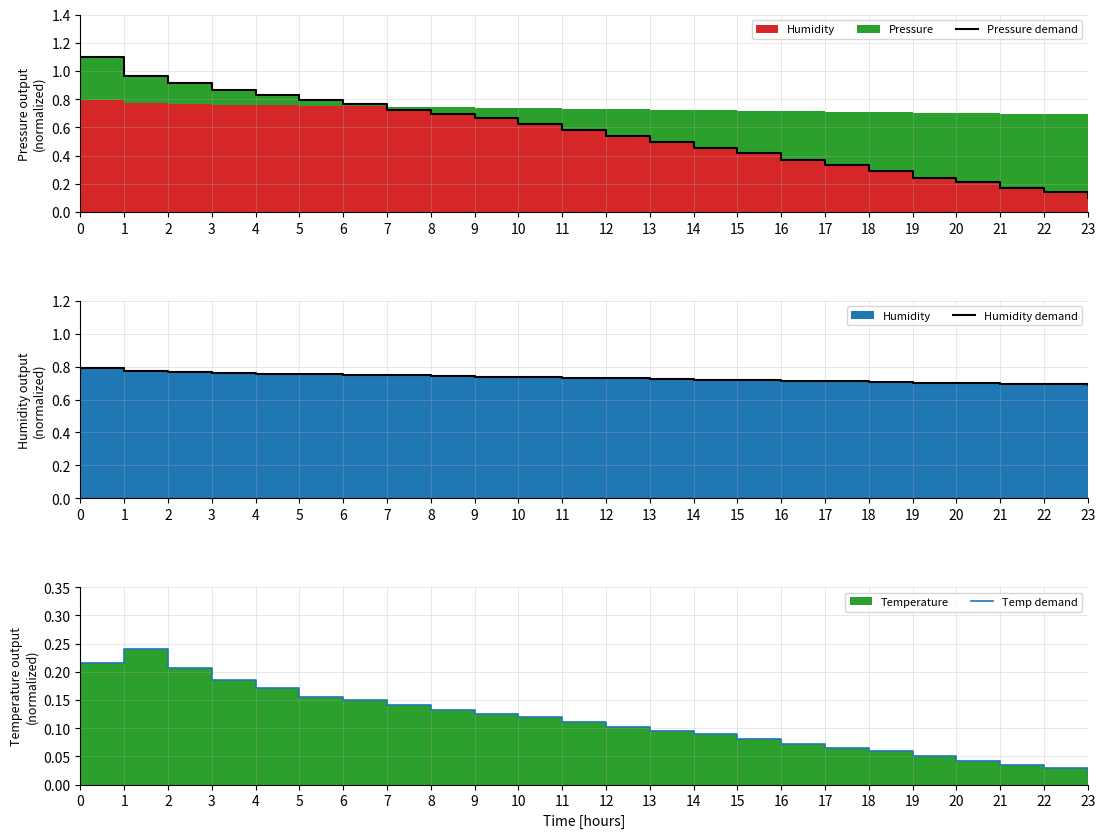

How many lines are shown in the chart?

3